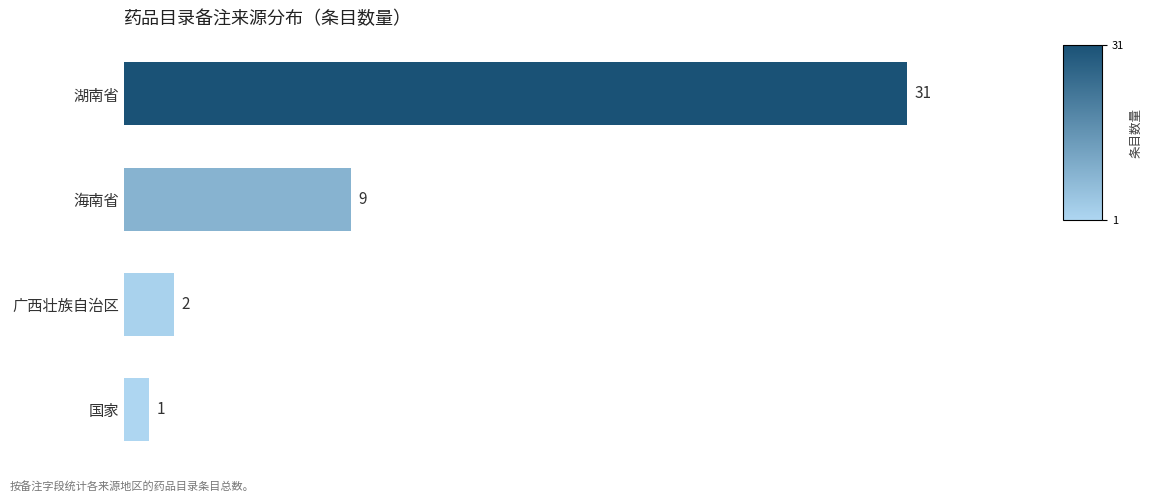

Rank the categories by value from lowest to highest.

国家, 广西壮族自治区, 海南省, 湖南省